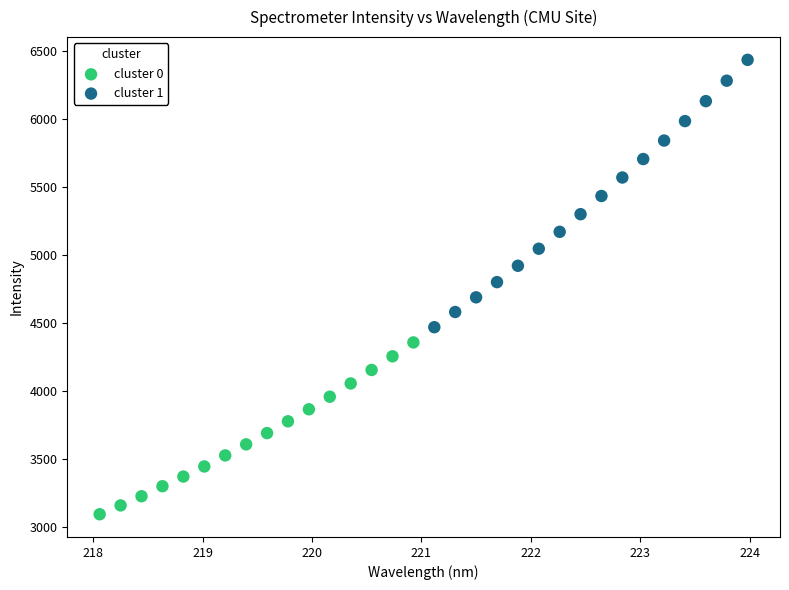

Which series reaches the minimum Y coordinate?

cluster 0